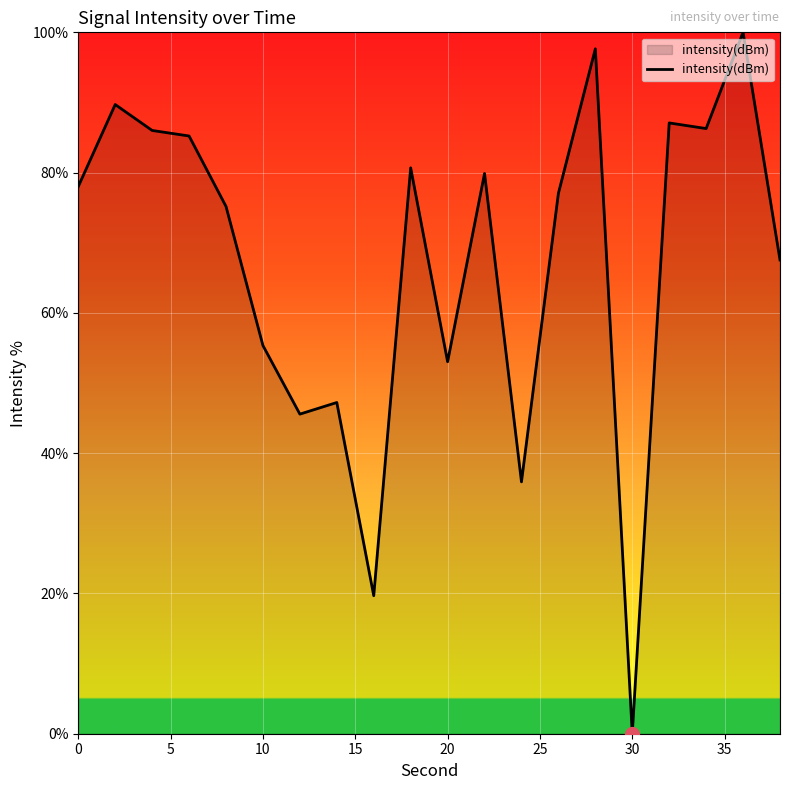

What is the maximum value shown in the chart?

100.0